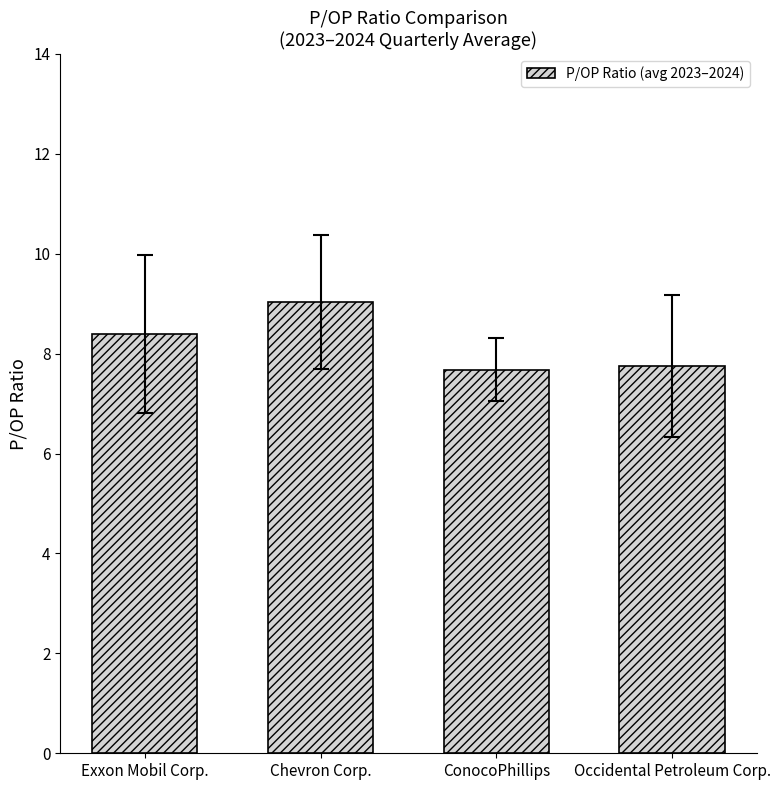

What is the smallest value displayed?

7.7